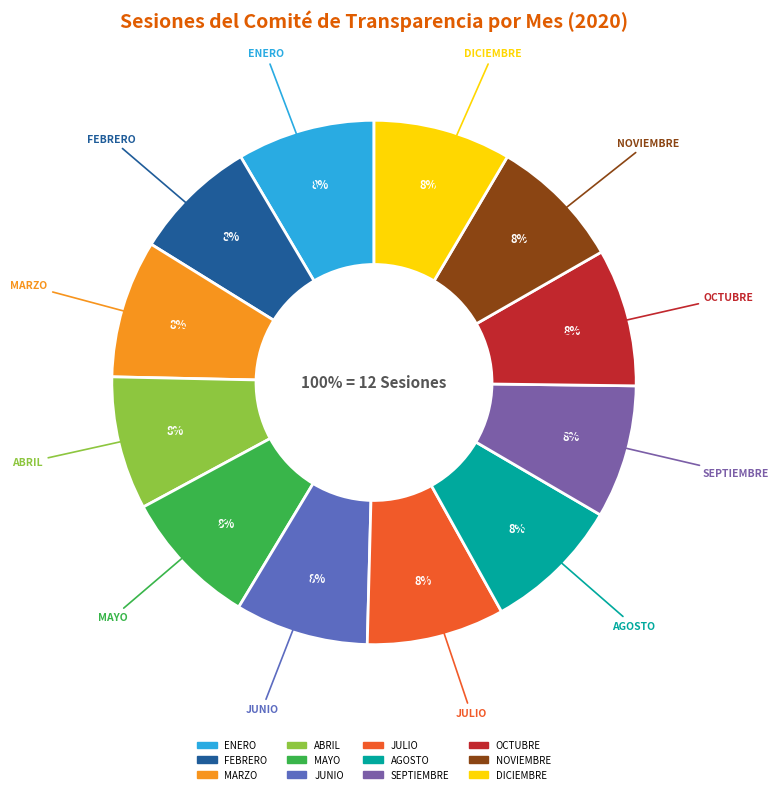

Rank the categories by value from highest to lowest.

ENERO, MARZO, MAYO, JULIO, AGOSTO, OCTUBRE, DICIEMBRE, ABRIL, JUNIO, SEPTIEMBRE, NOVIEMBRE, FEBRERO